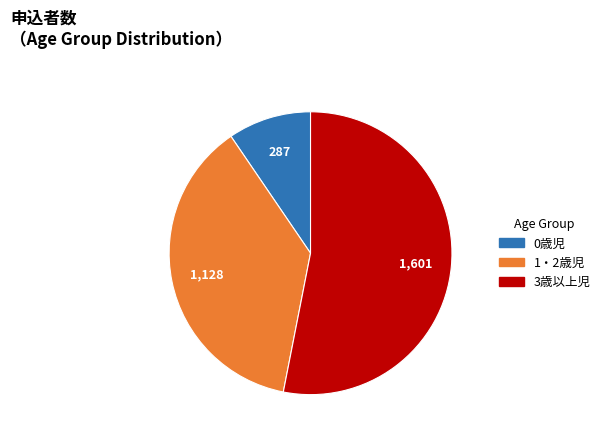

True or false: 1・2歳児 accounts for 37% of the total.

True